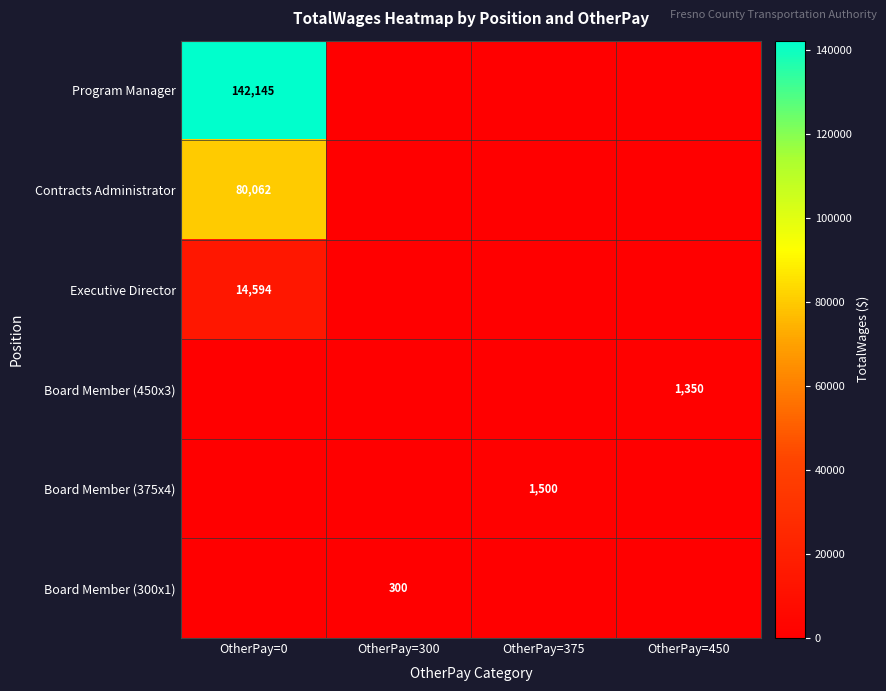

How many data points does each series have?

4